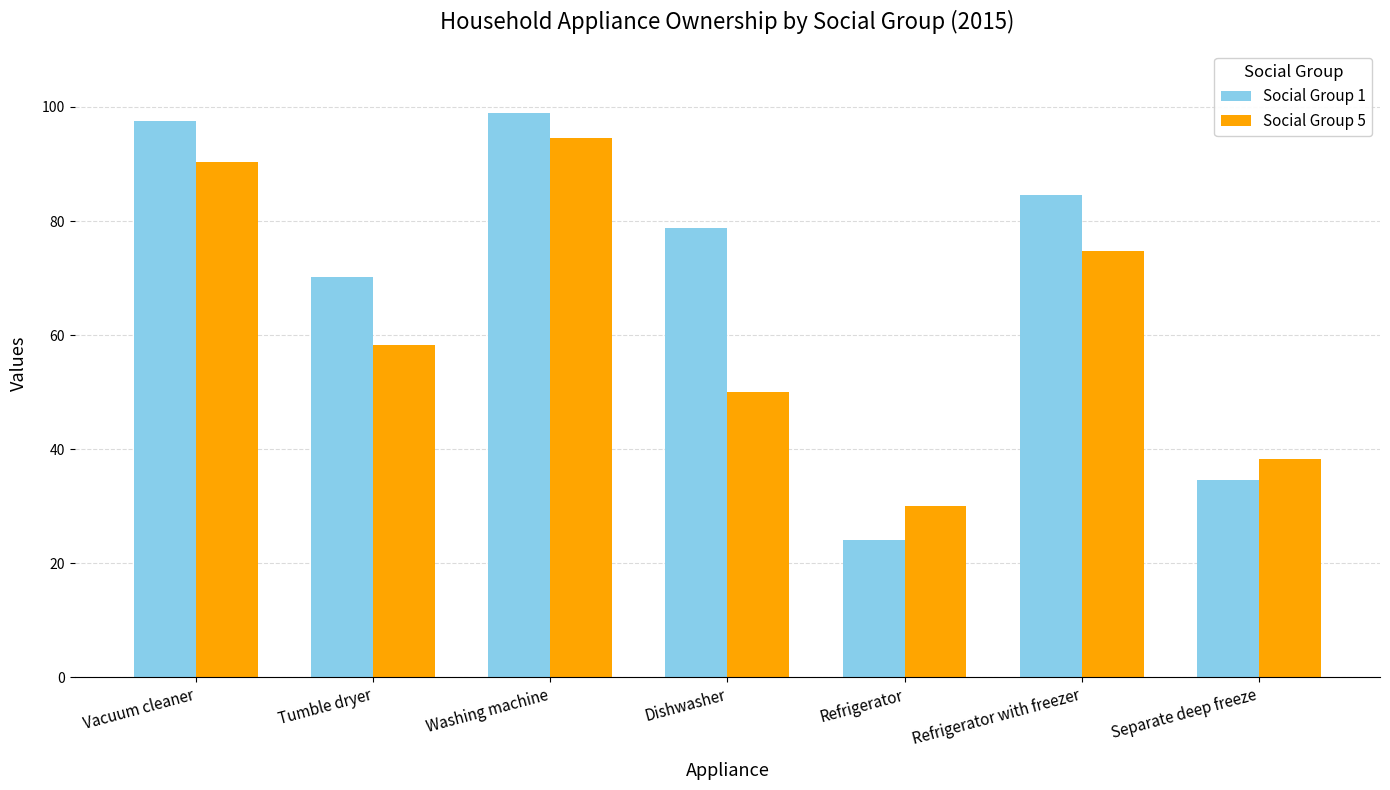

How many values in the Social Group 5 series are below 58?

3